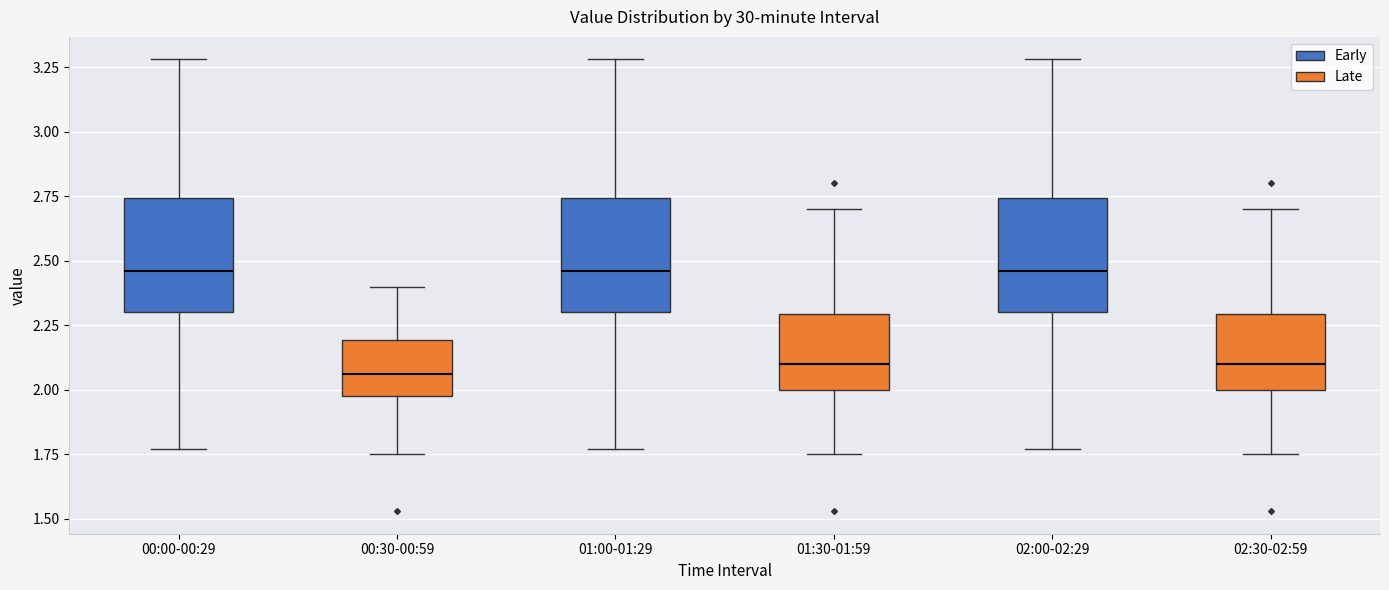

Where does the upper whisker of the box for 01:30-01:59 end on the y-axis? The values are not printed on the chart, so give them approximately, as read against the axis.

2.70